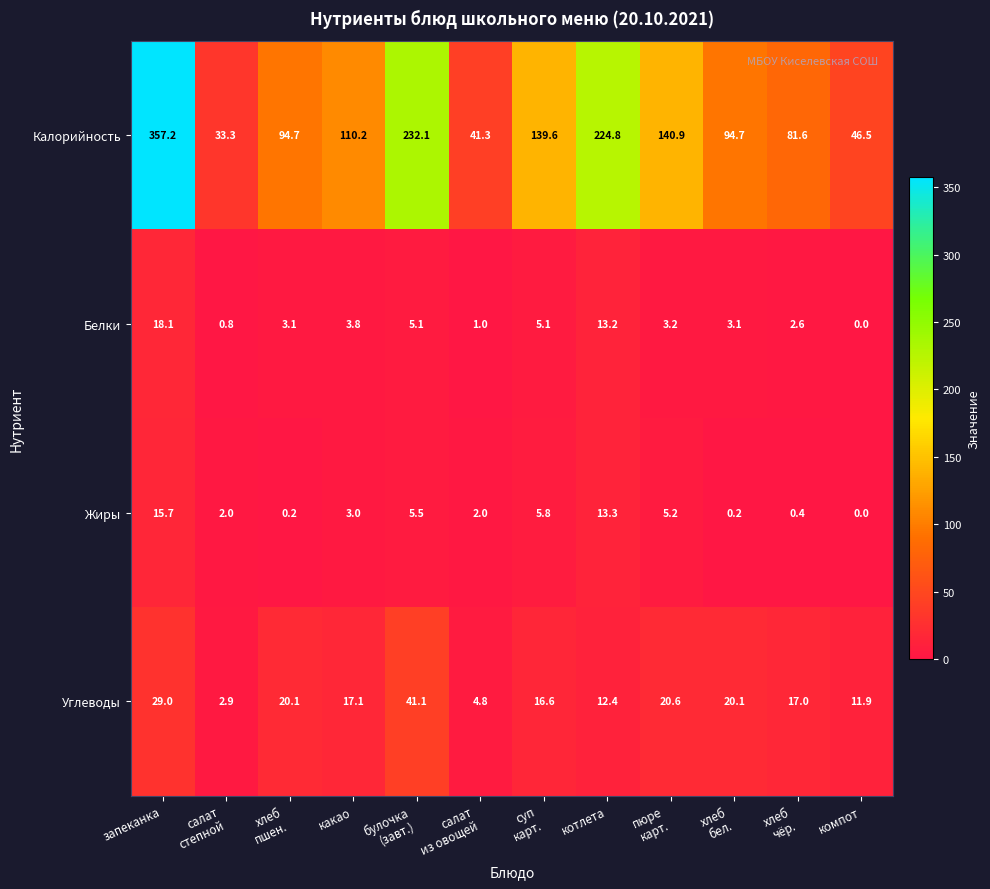

The value of Жиры at запеканка is 15.7. True or false?

True